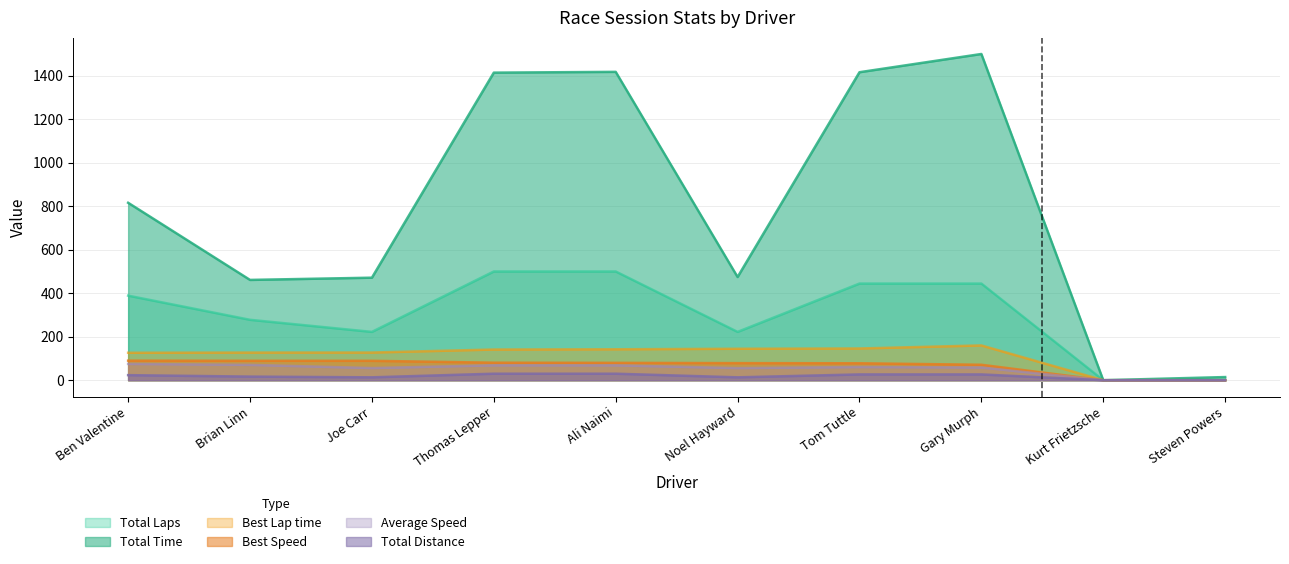

Between Joe Carr and Steven Powers, which is larger?

Joe Carr